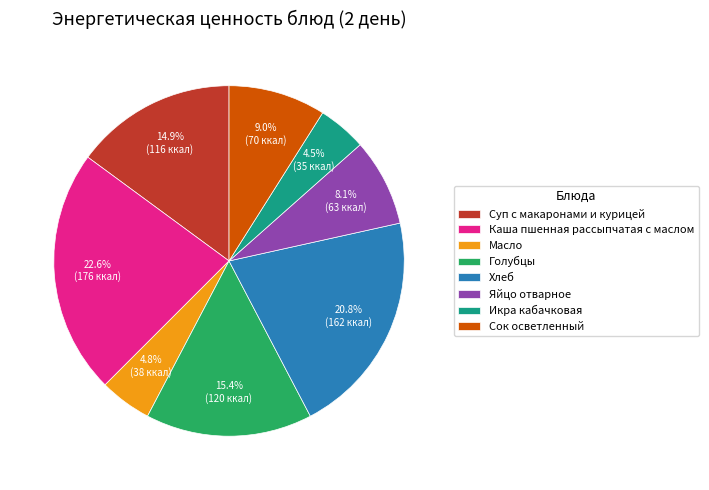

The Каша пшенная рассыпчатая с маслом slice represents 23% of the pie. True or false?

True